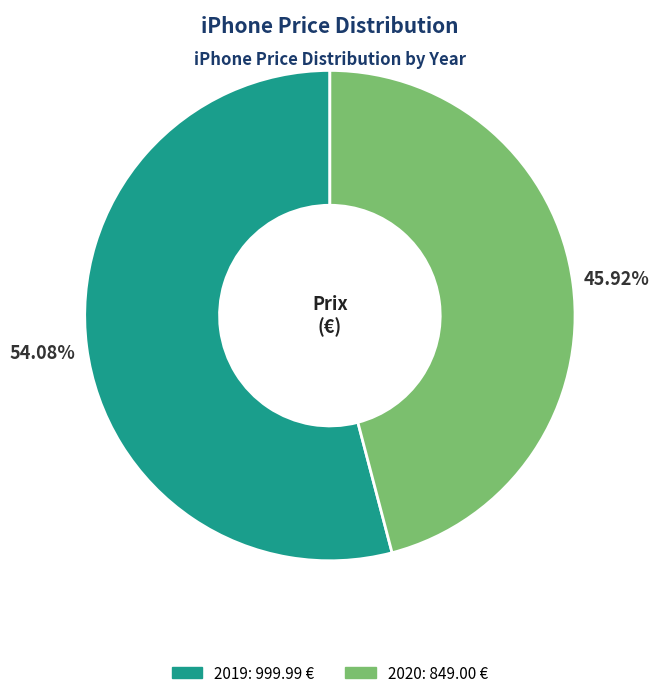

How many slices are in this pie chart?

2